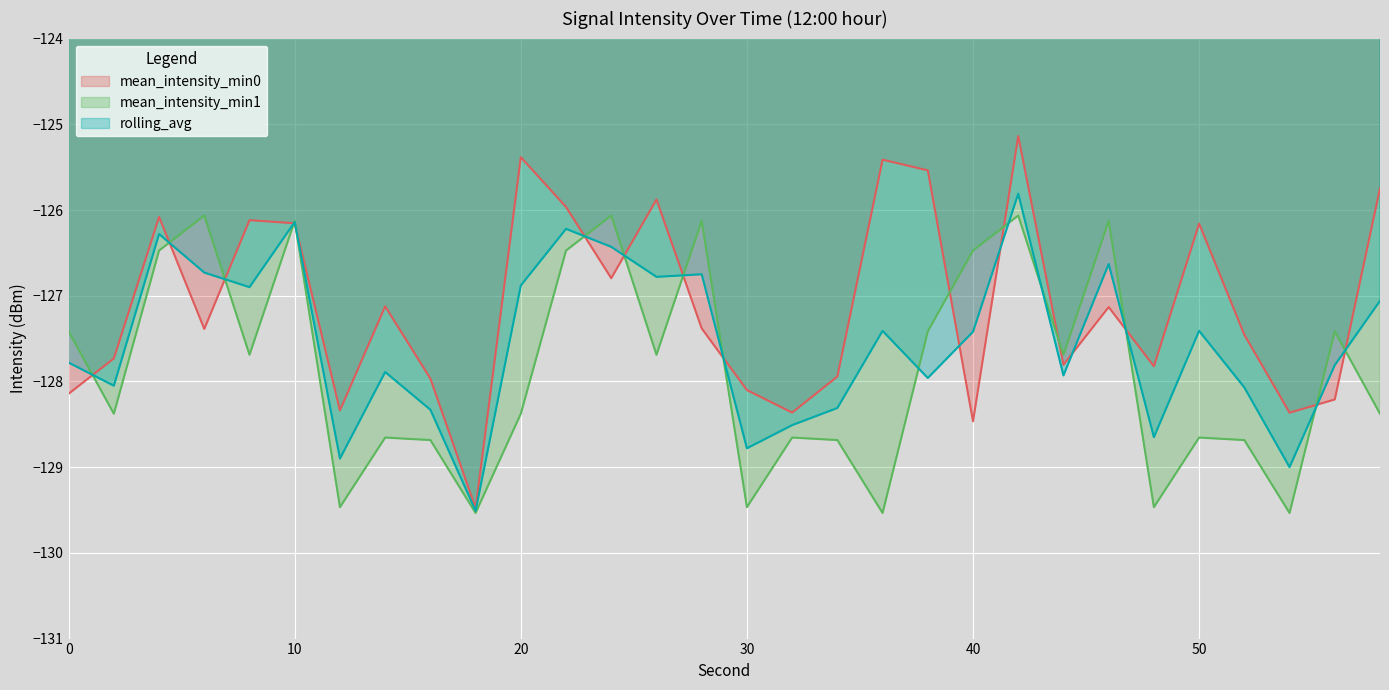

In mean_intensity_min0, how many points are lower than both neighbors (excluding endpoints)?

9